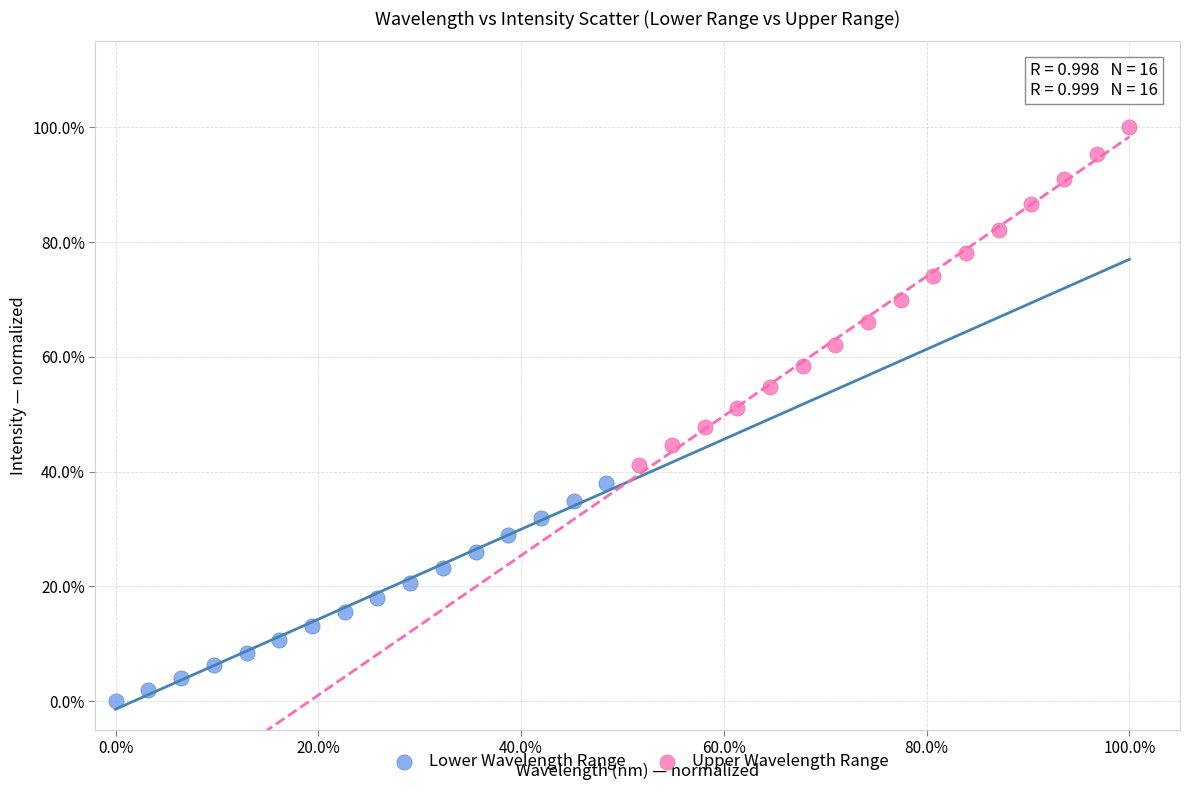

Which series contains the highest Y value?

Upper Wavelength Range